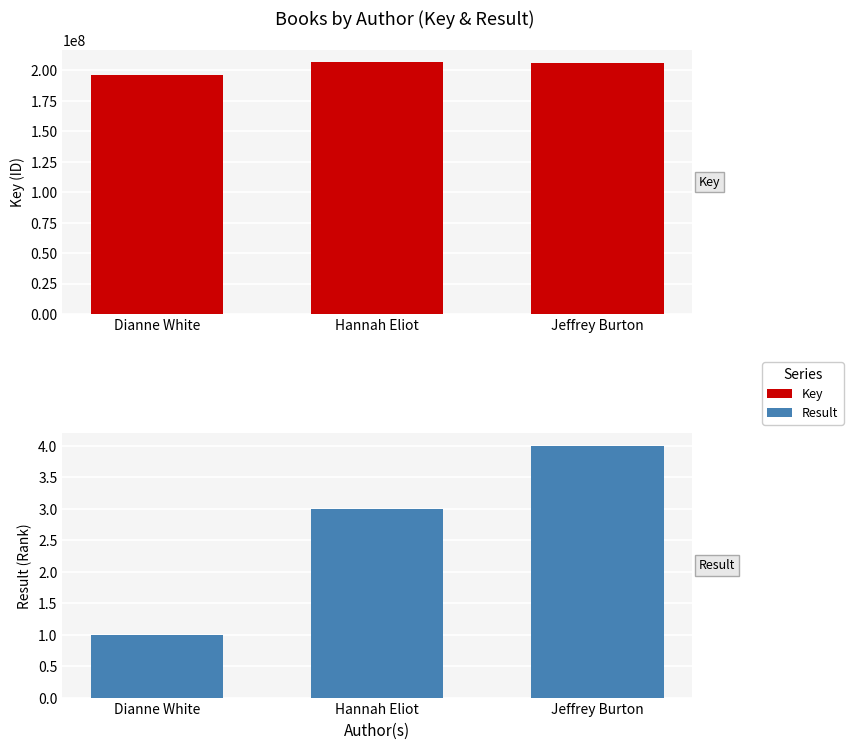

What is the label of the 1st bar from the right?

Jeffrey Burton